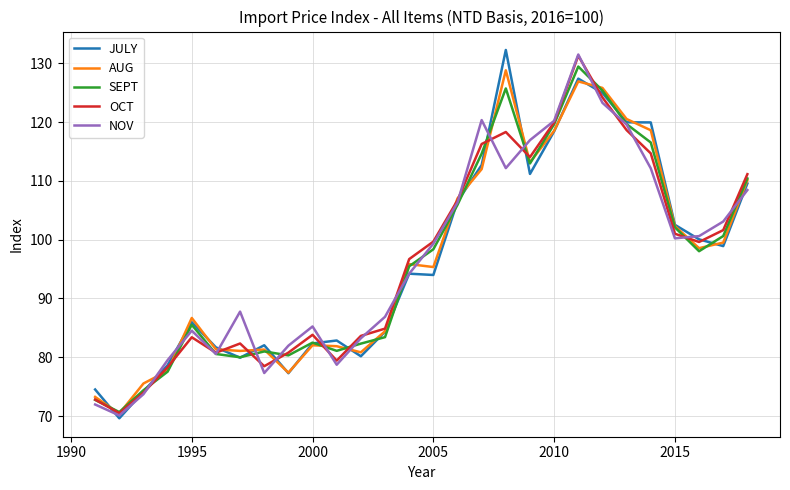

What is the minimum value for OCT?

70.5